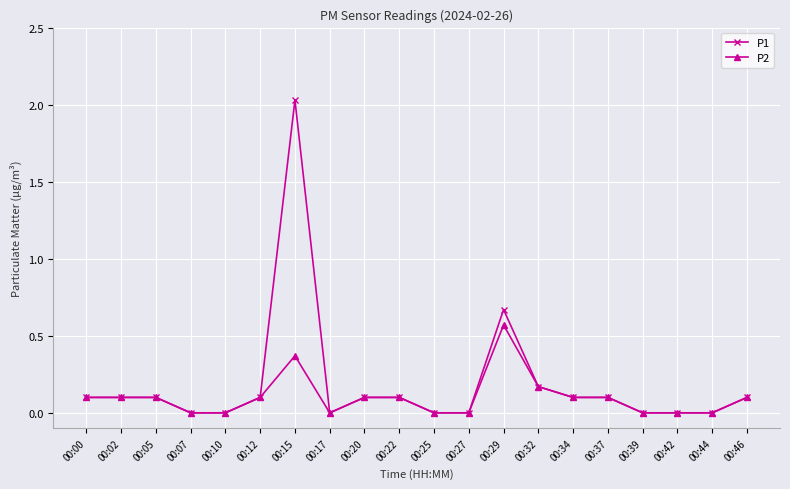

Is it true that P1 equals 0.0 at 00:44?

True